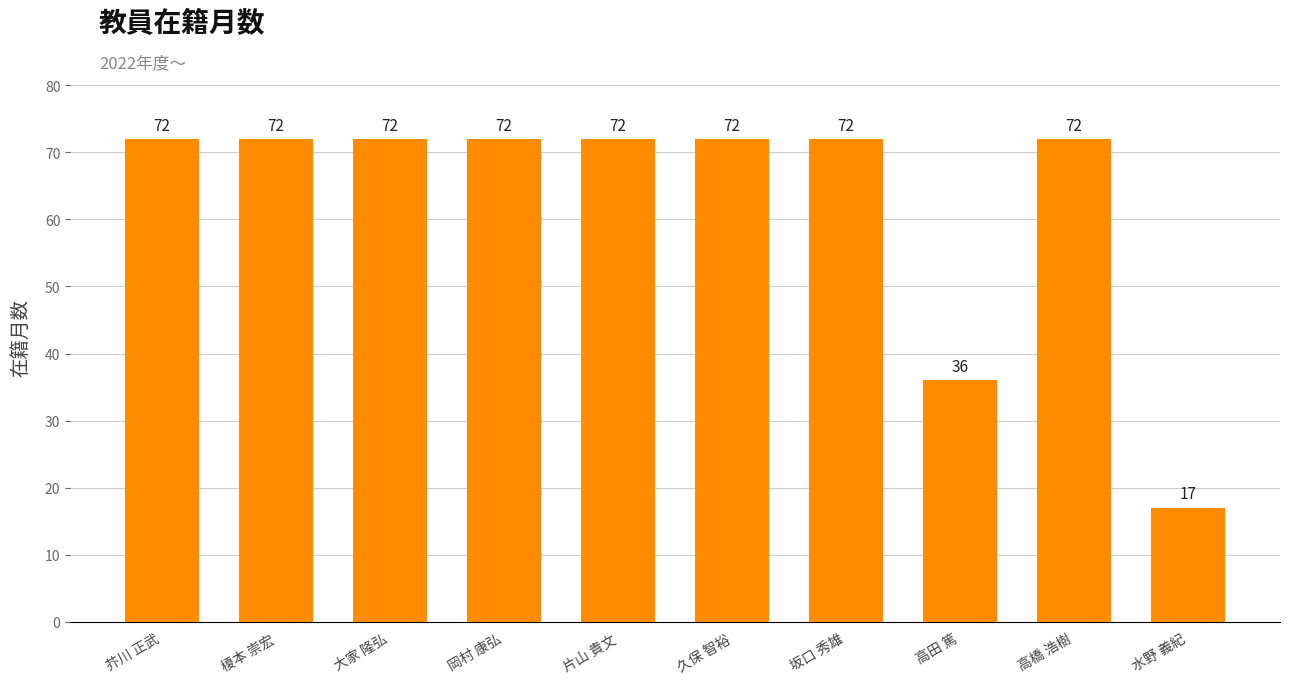

Approximately how many times larger is the value at 水野 義紀 compared to 高田 篤?

0.5